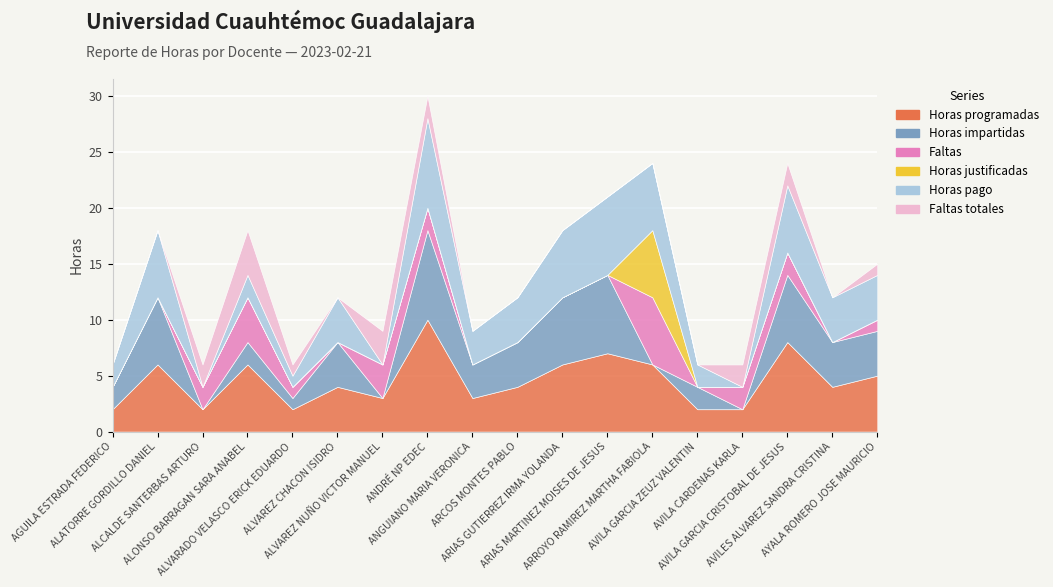

Reading left to right, list all the values displayed in this chart.

Horas programadas: 2	6	2	6	2	4	3	10	3	4	6	7	6	2	2	8	4	5
Horas impartidas: 2	6	0	2	1	4	0	8	3	4	6	7	0	2	0	6	4	4
Faltas: 0	0	2	4	1	0	3	2	0	0	0	0	6	0	2	2	0	1
Horas justificadas: 0	0	0	0	0	0	0	0	0	0	0	0	6	0	0	0	0	0
Horas pago: 2	6	0	2	1	4	0	8	3	4	6	7	6	2	0	6	4	4
Faltas totales: 0	0	2	4	1	0	3	2	0	0	0	0	0	0	2	2	0	1